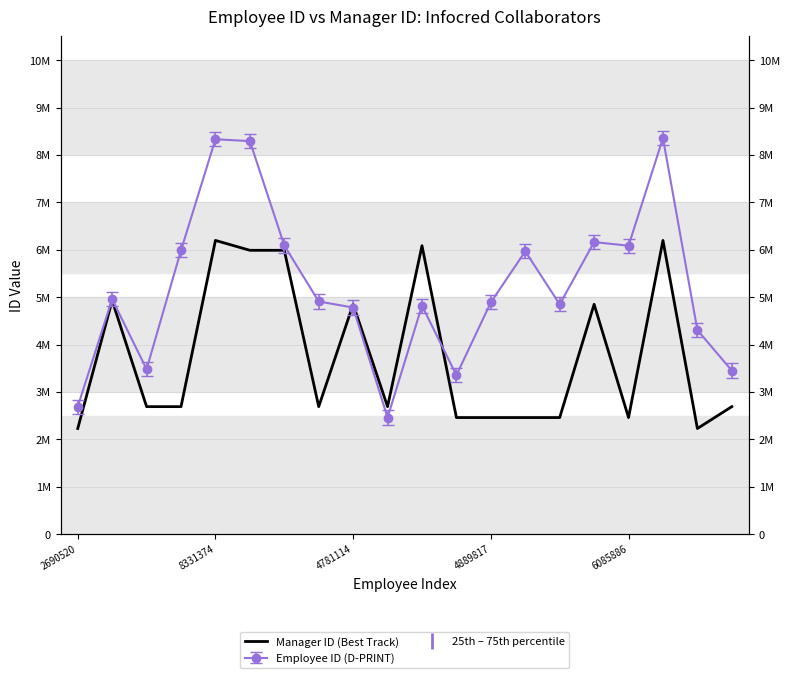

The chart shows a value of 7126292 at 8331374. True or false?

False